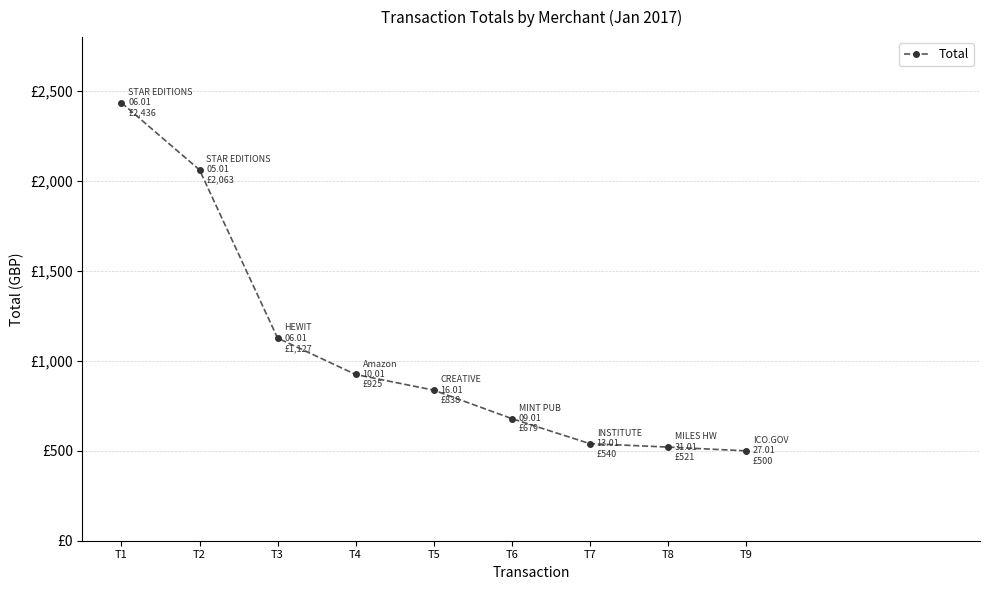

The chart shows a value of 540.0 at T7. True or false?

True